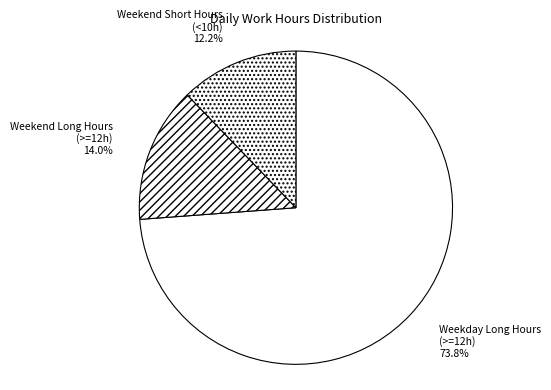

Rank the categories by value from lowest to highest.

Weekend Short Hours (<10h), Weekend Long Hours (>=12h), Weekday Long Hours (>=12h)